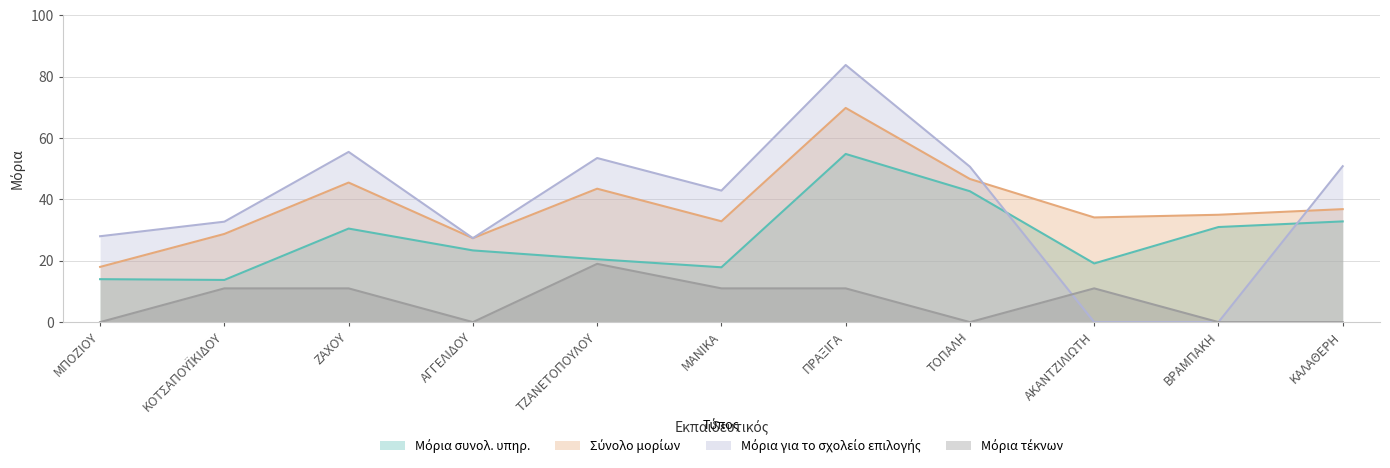

The Μόρια συνολ. υπηρ. series shows 32.8 at ΚΑΛΑΘΕΡΗ. True or false?

True